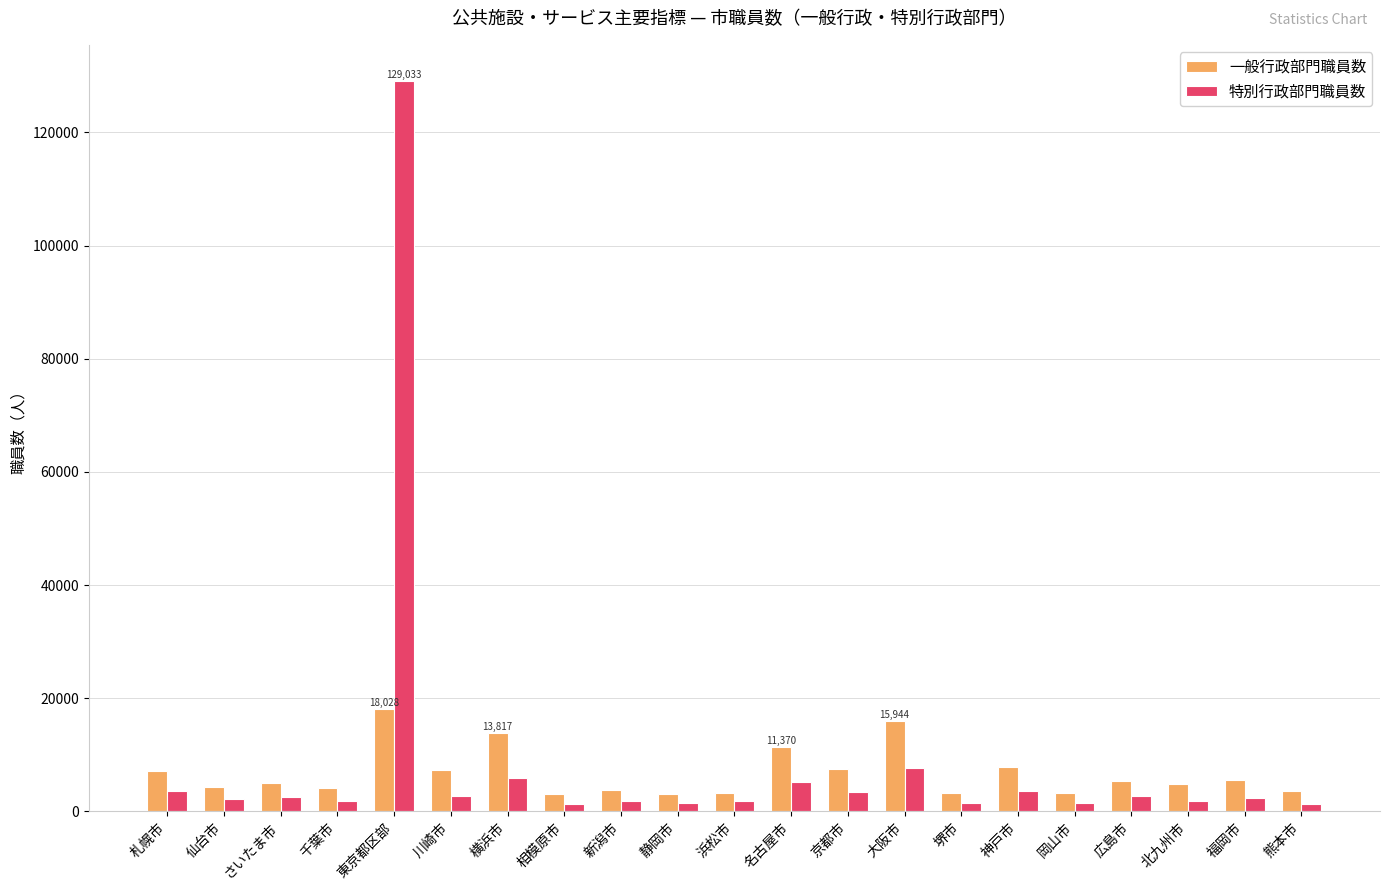

At 大阪市, list the series in order from largest to smallest.

一般行政部門職員数, 特別行政部門職員数